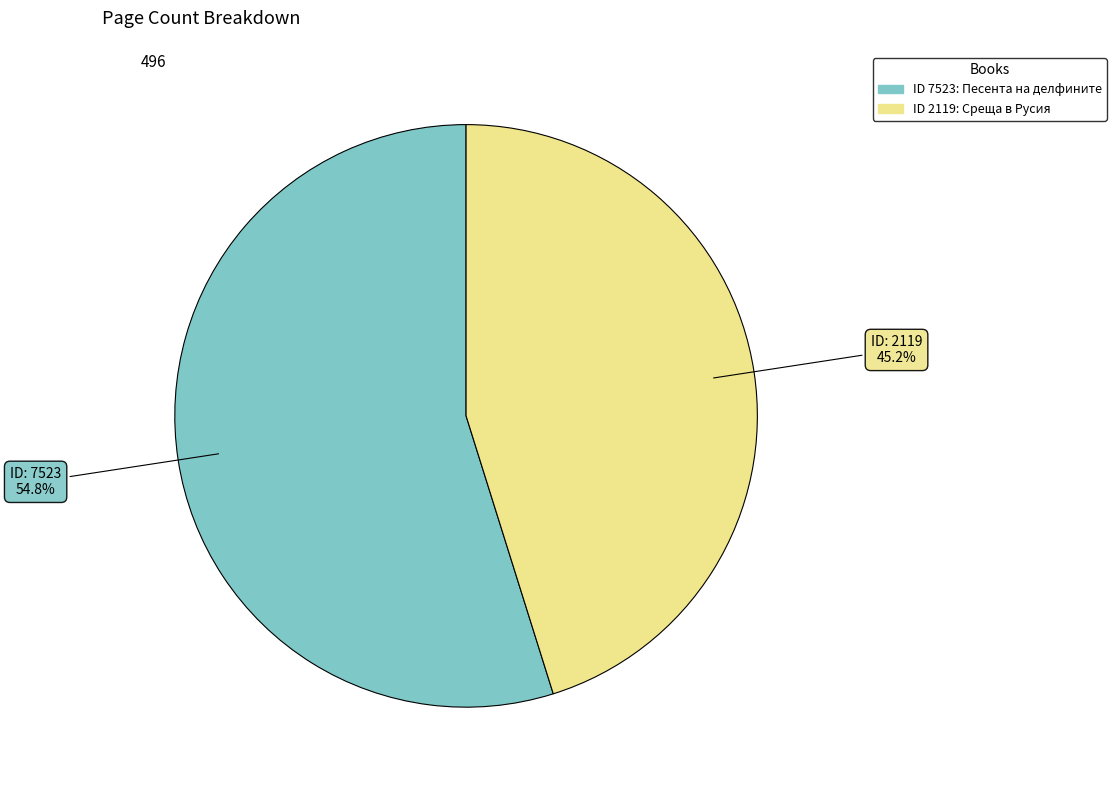

Is there any slice that represents more than half of the pie?

Yes